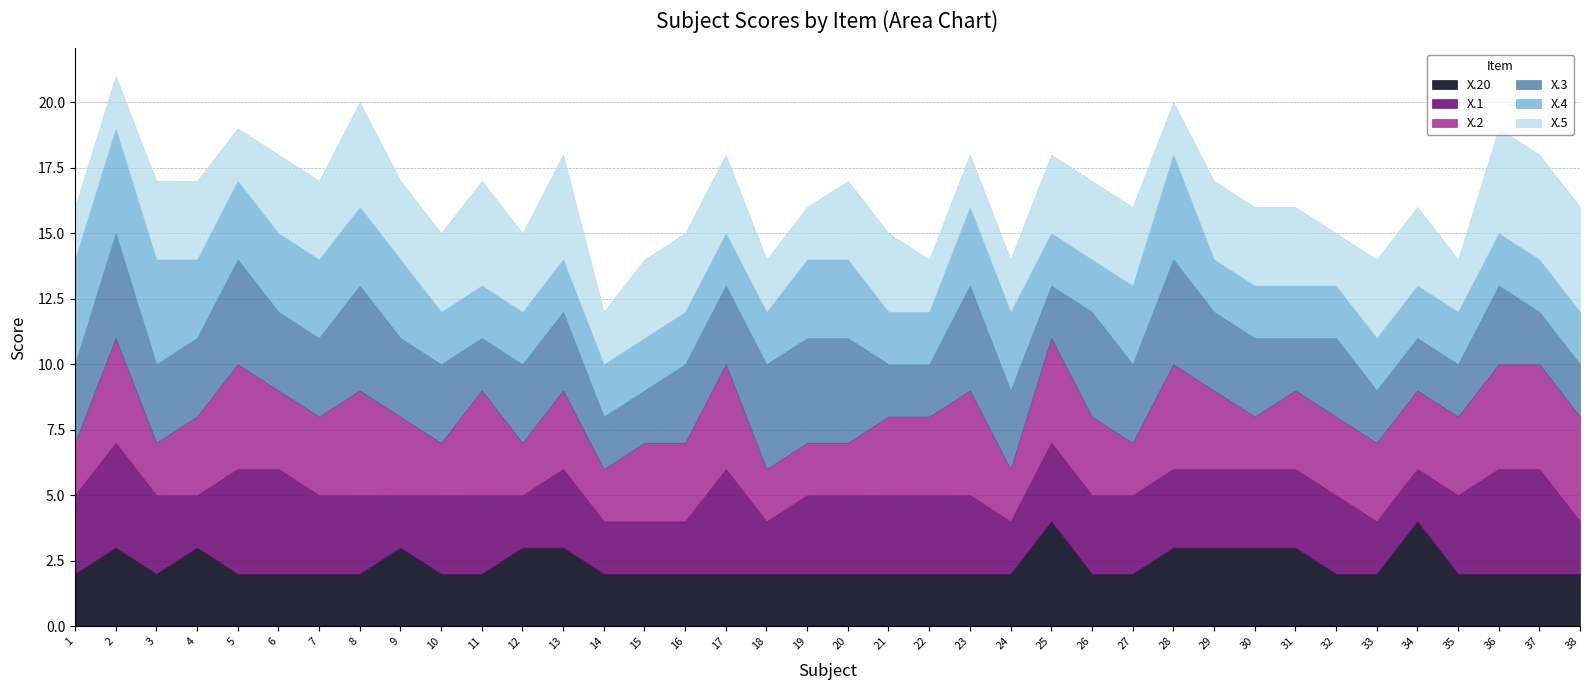

Does the chart have visible grid lines?

Yes